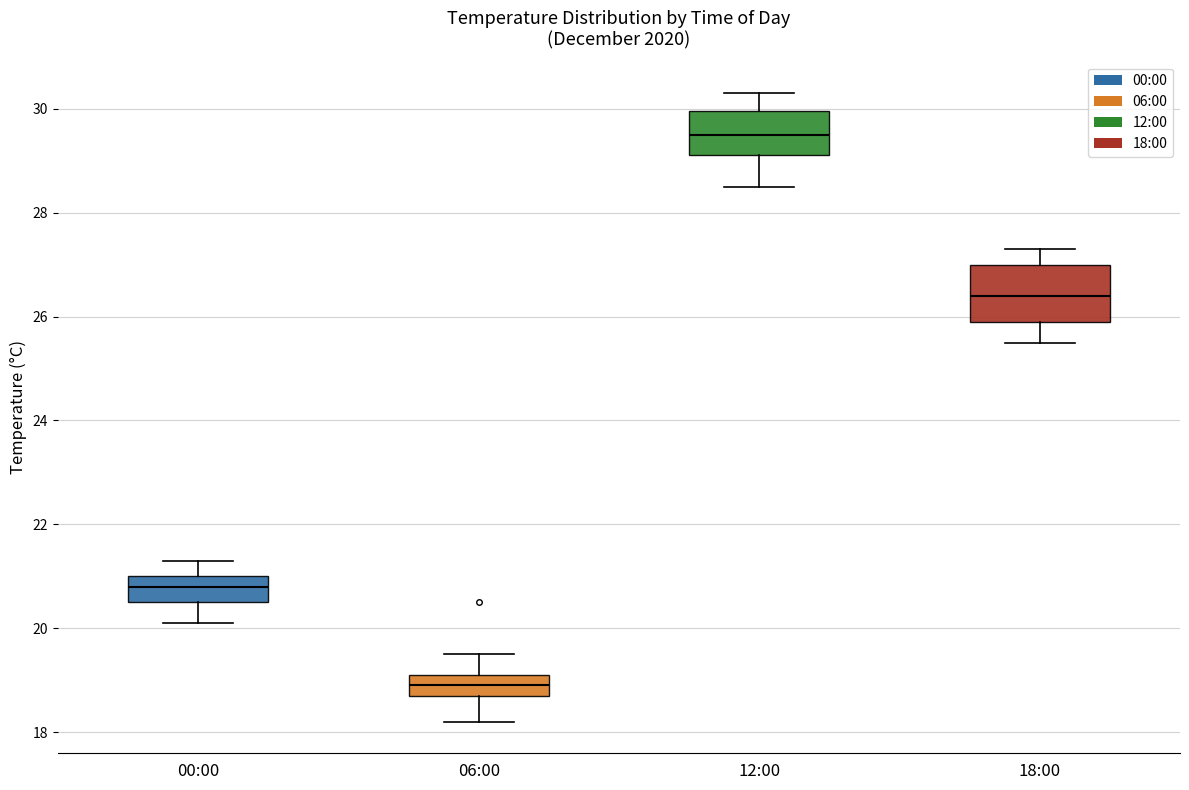

Where is the upper edge of the box for 00:00 on the y-axis? The values are not printed on the chart, so give them approximately, as read against the axis.

21.0